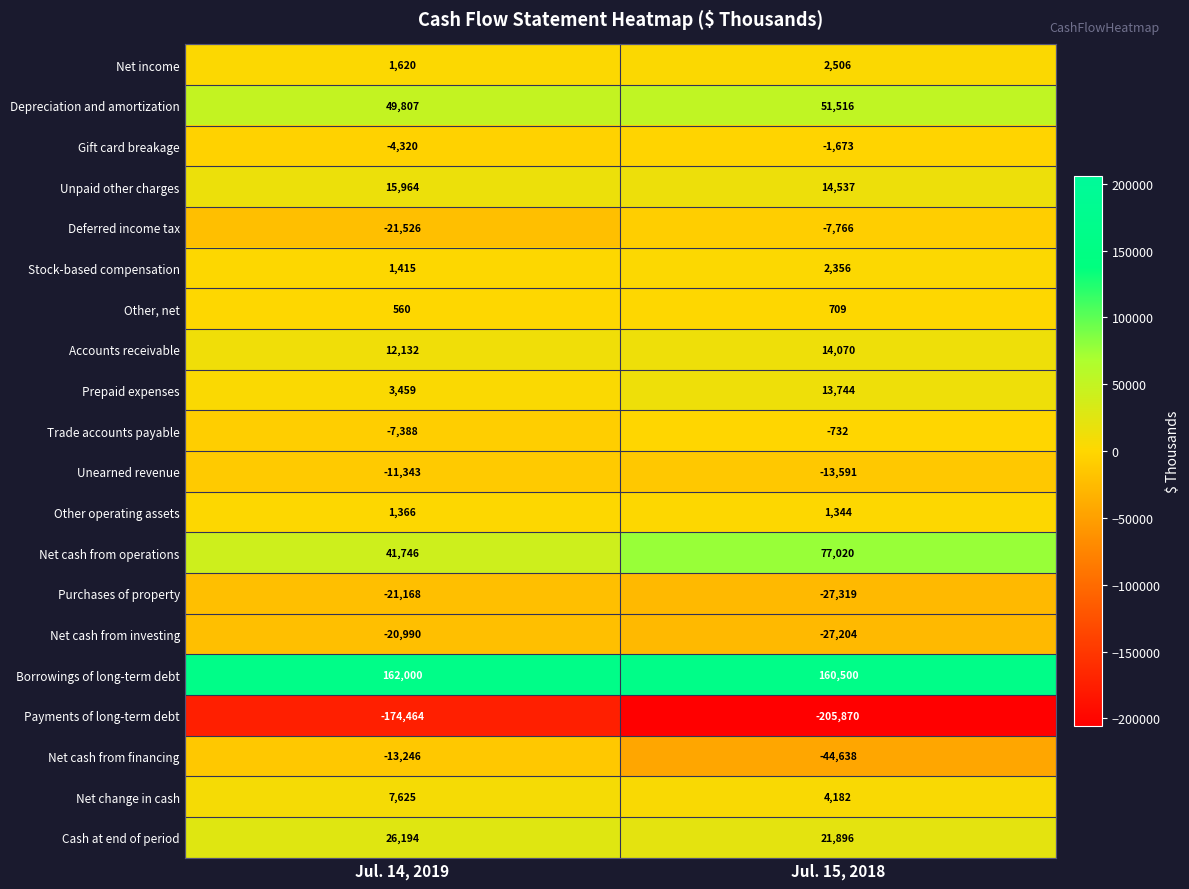

What is the difference between the maximum and minimum values in the Trade accounts payable series?

6656